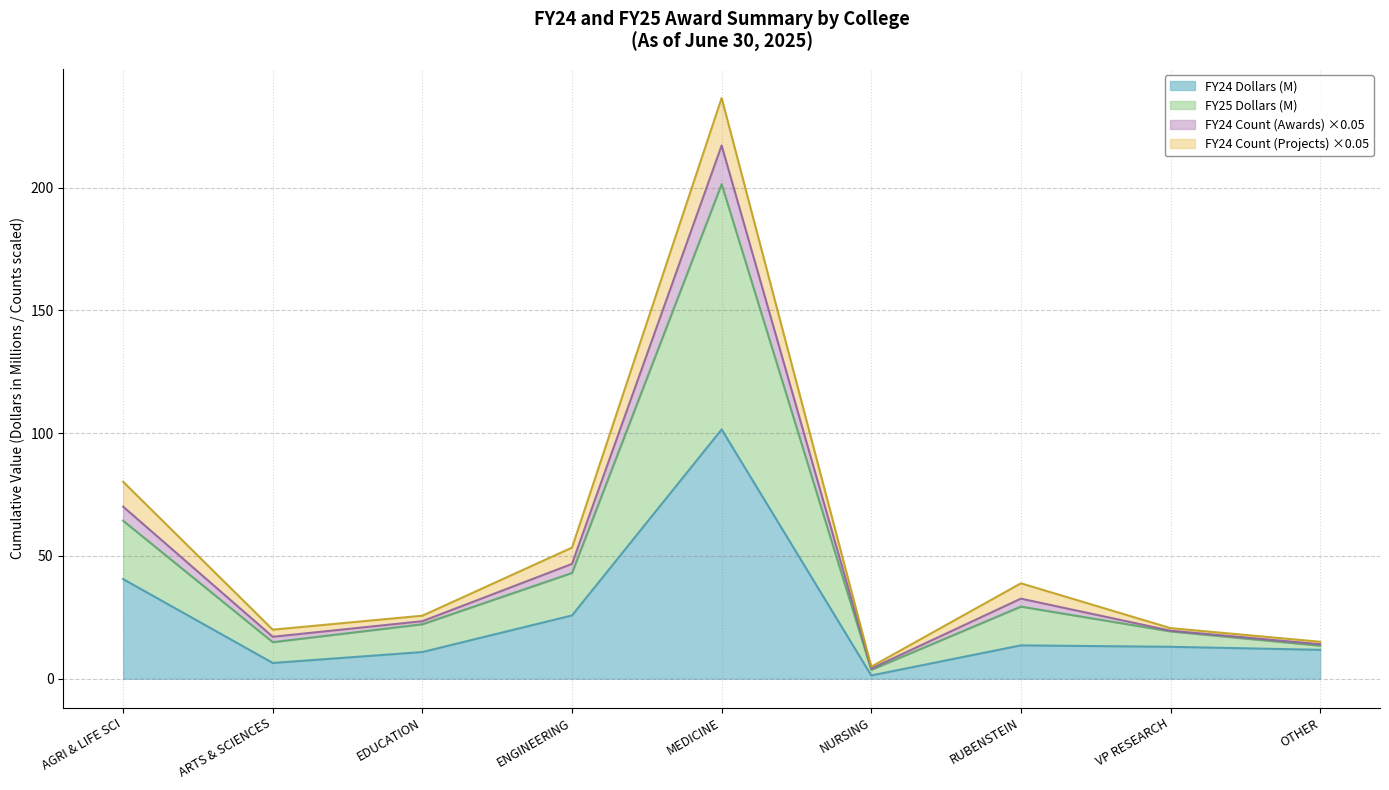

Does the chart have visible grid lines?

Yes